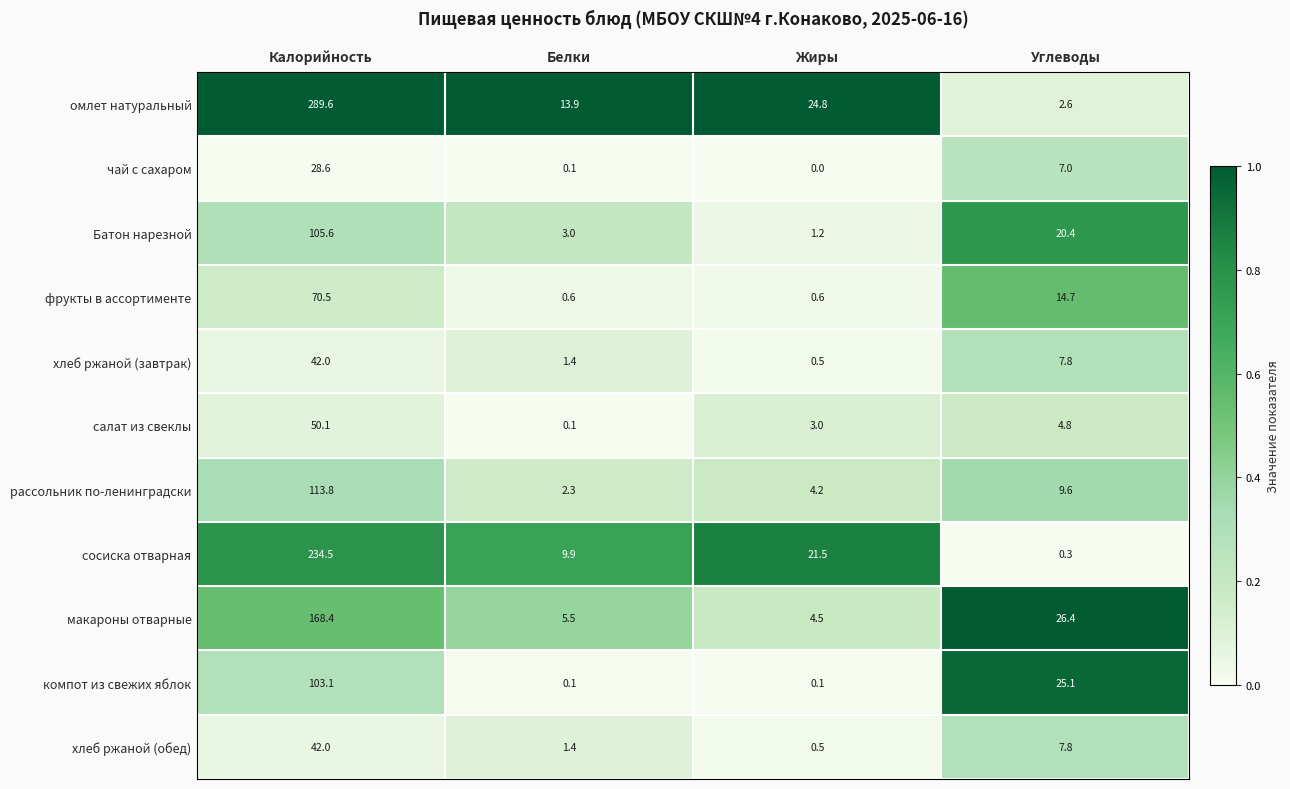

At which label is салат из свеклы closest to 25?

Углеводы